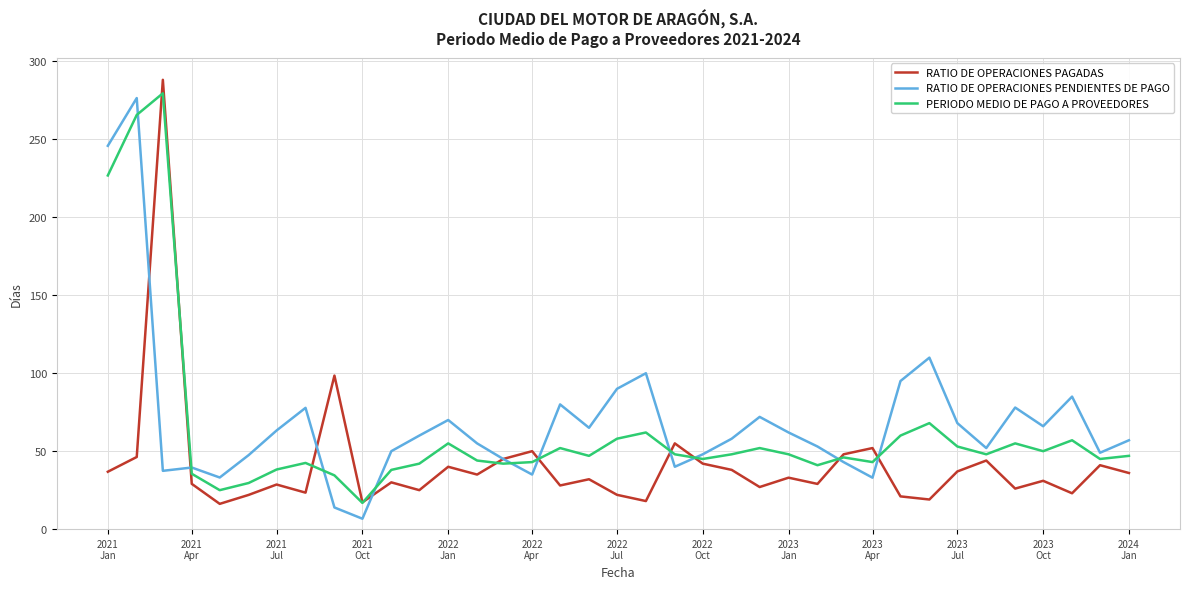

What is the difference between the maximum and second lowest values in the RATIO DE OPERACIONES PENDIENTES DE PAGO series?

262.6